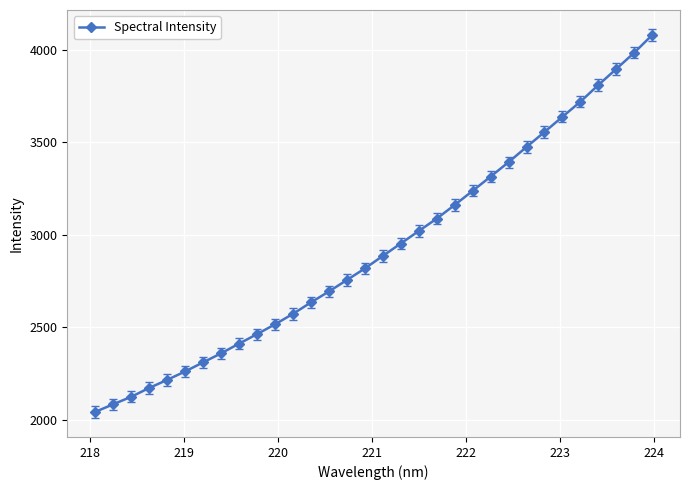

What is the maximum value shown in the chart?

4080.9